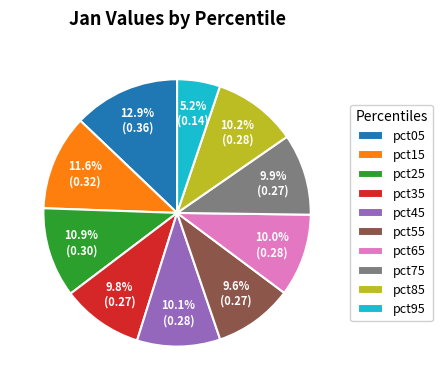

Is there a majority slice in this chart?

No